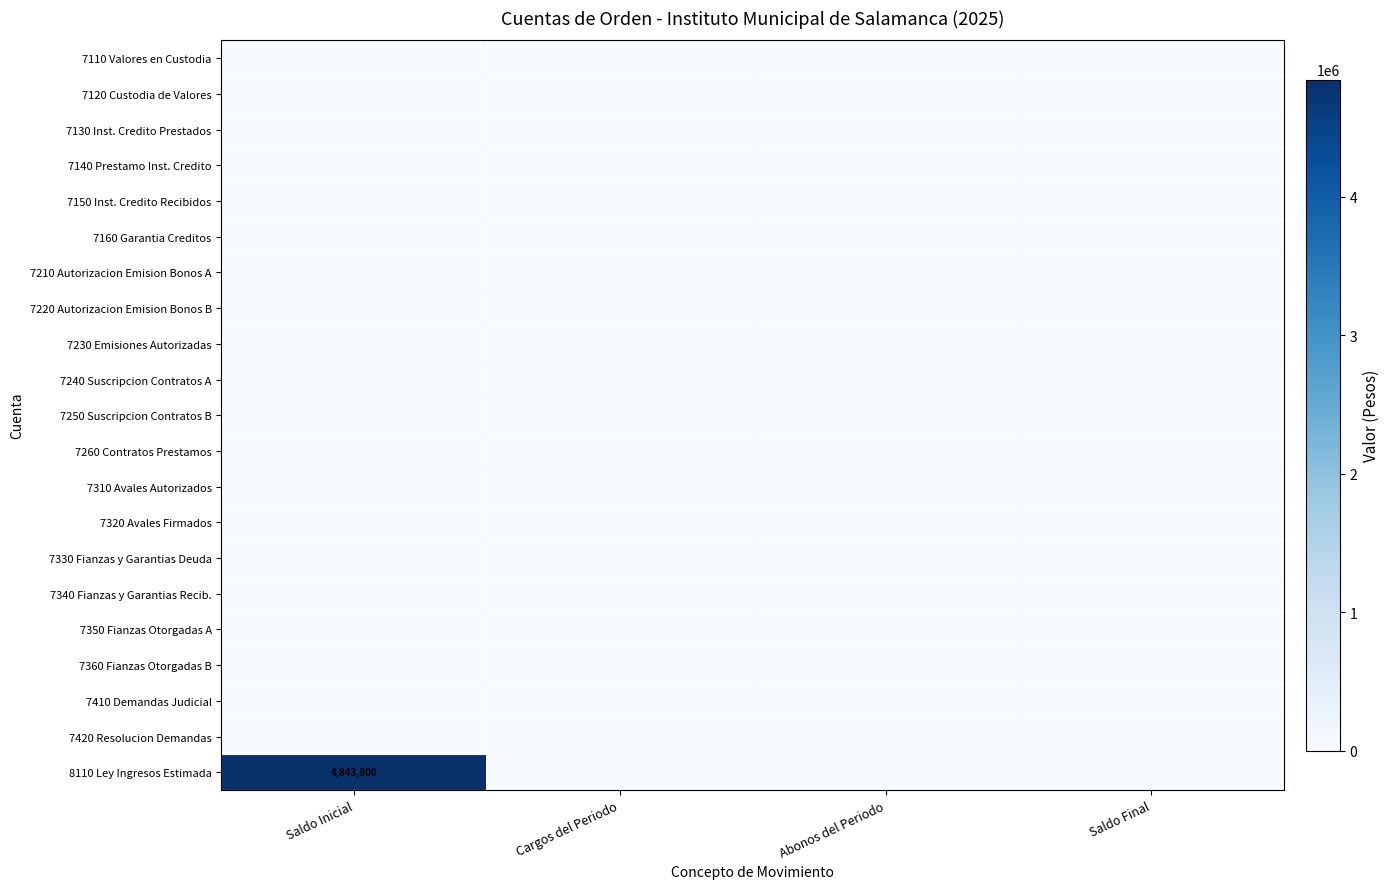

The 7140 Prestamo Inst. Credito series shows 0 at Abonos del Periodo. True or false?

True